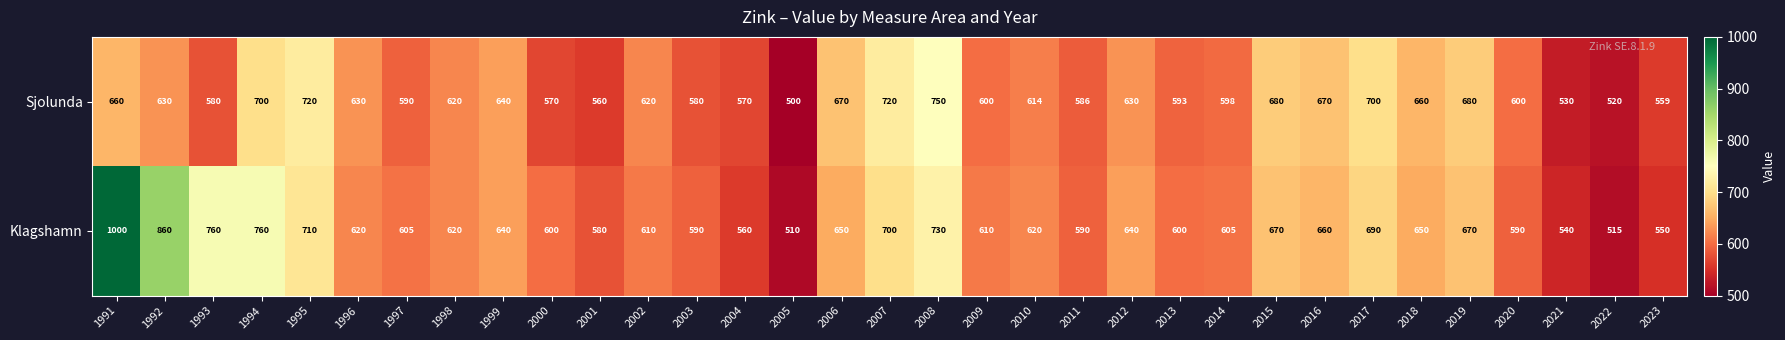

What is the difference between the second highest and second lowest values in the Sjolunda series?

200